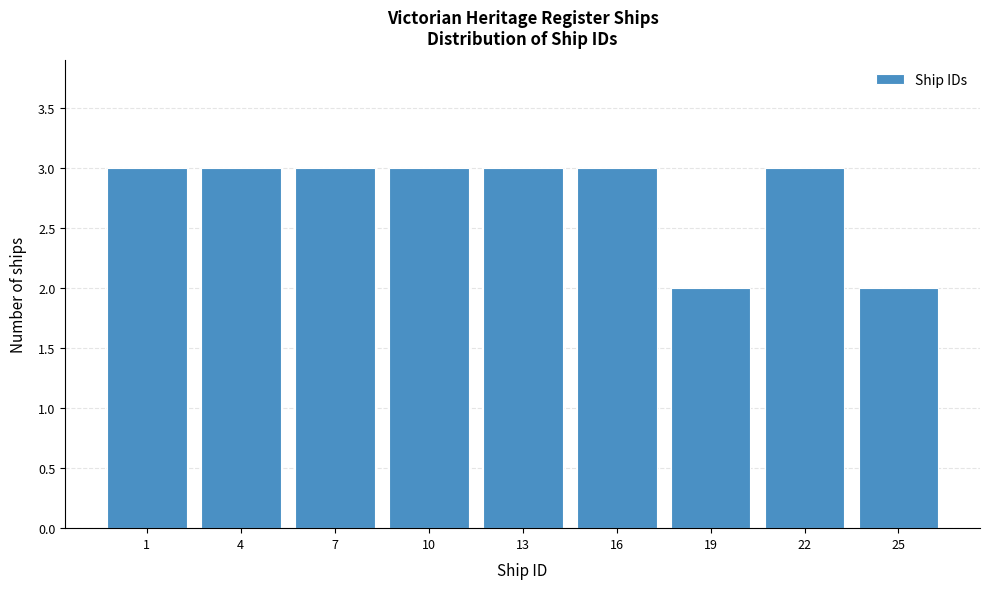

Reading left to right, transcribe all the data shown in this chart.

1=3	4=3	7=3	10=3	13=3	16=3	19=2	22=3	25=2